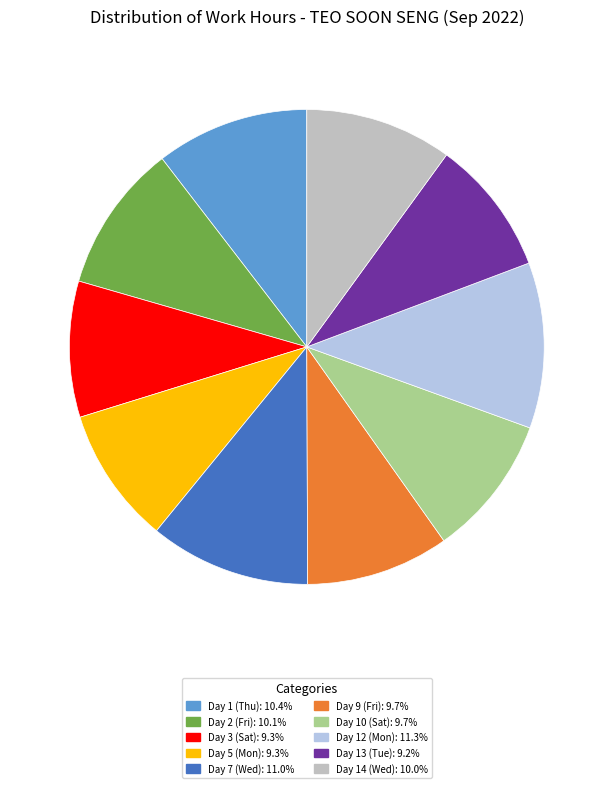

Does Day 2 (Fri) account for over 50% of the chart?

No